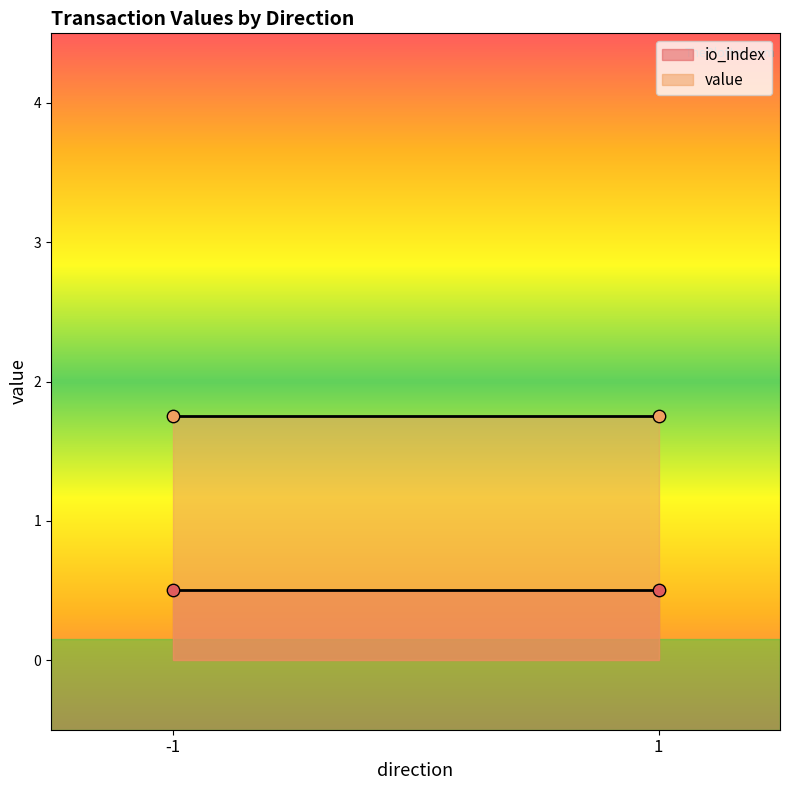

Which series has the largest total across all categories?

value